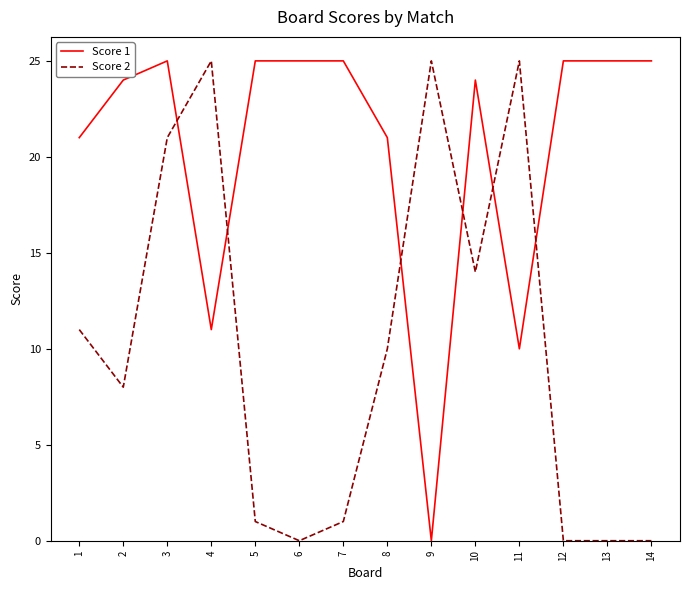

Is it true that Score 2 equals 0 at 12?

True